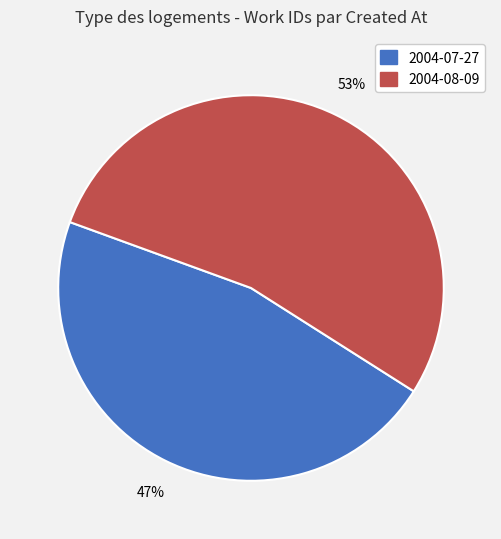

How many segments does this pie chart have?

2